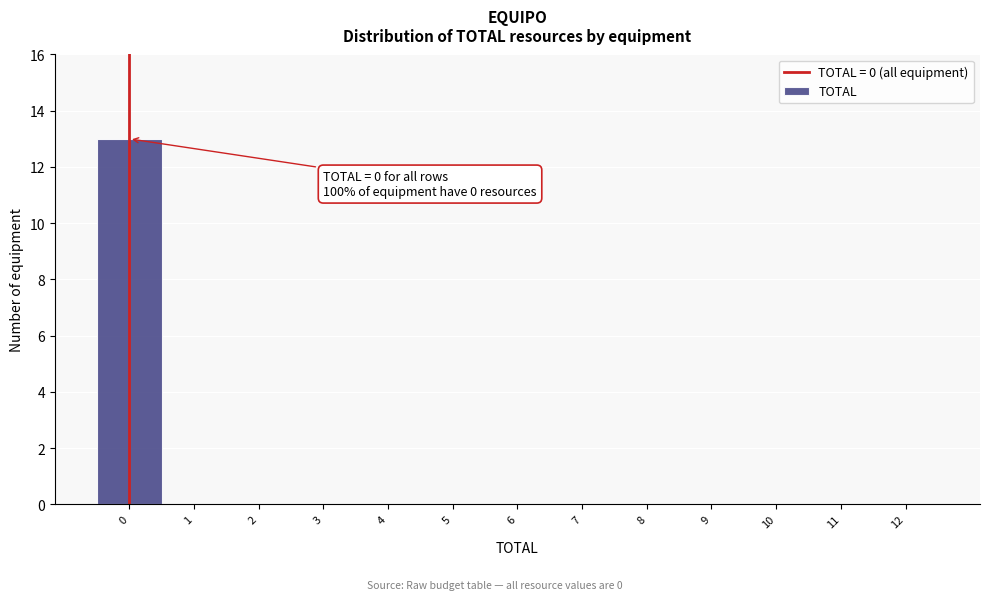

Which range on the x-axis has the tallest bar?

-0.5 to 0.5